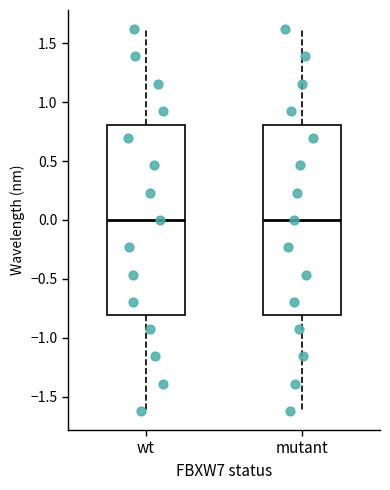

Where does the lower whisker of the box for mutant end on the y-axis? The values are not printed on the chart, so give them approximately, as read against the axis.

-1.6